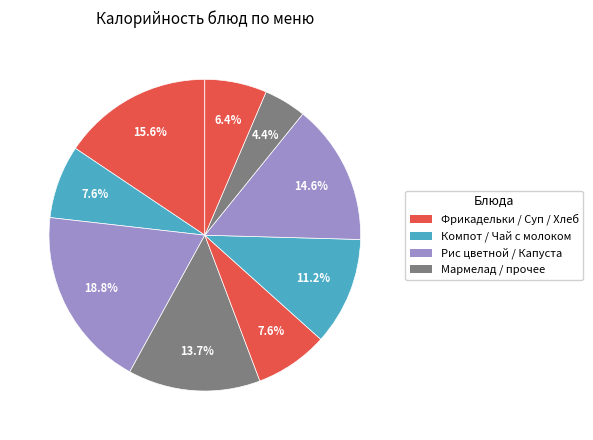

Count the number of slices in the pie.

9